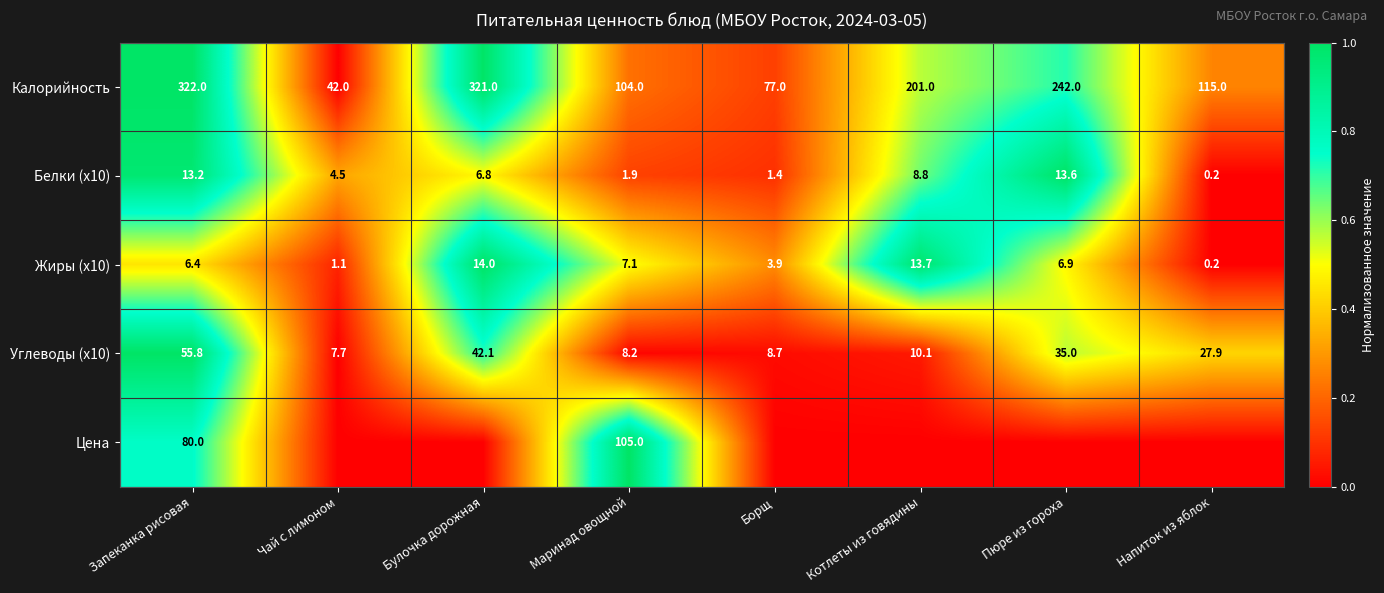

List the labels in order of Калорийность value, smallest first.

Чай с лимоном, Борщ, Маринад овощной, Напиток из яблок, Котлеты из говядины, Пюре из гороха, Булочка дорожная, Запеканка рисовая